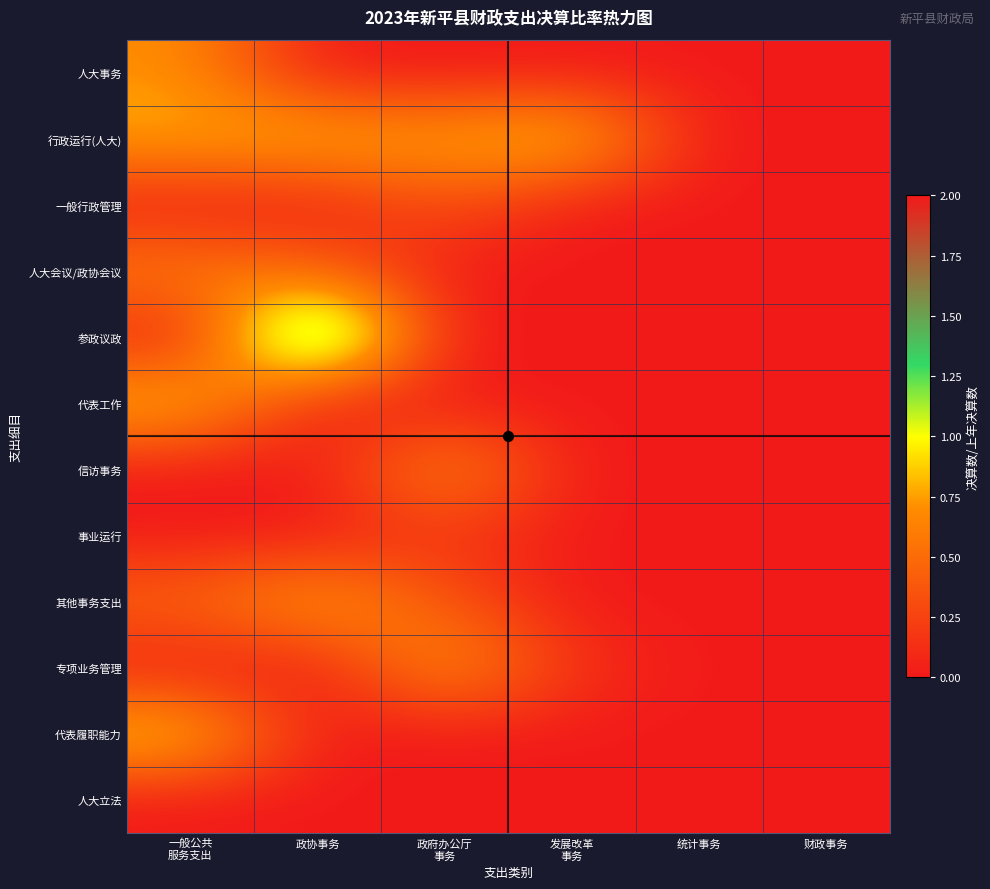

How many series are shown in this chart?

12